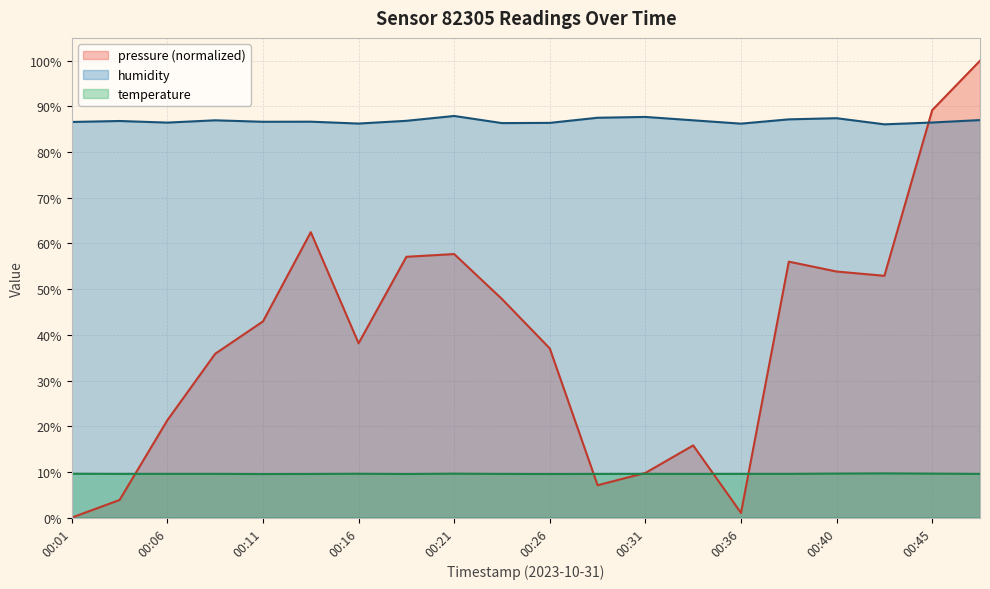

At which category does pressure reach its first local peak?

00:14